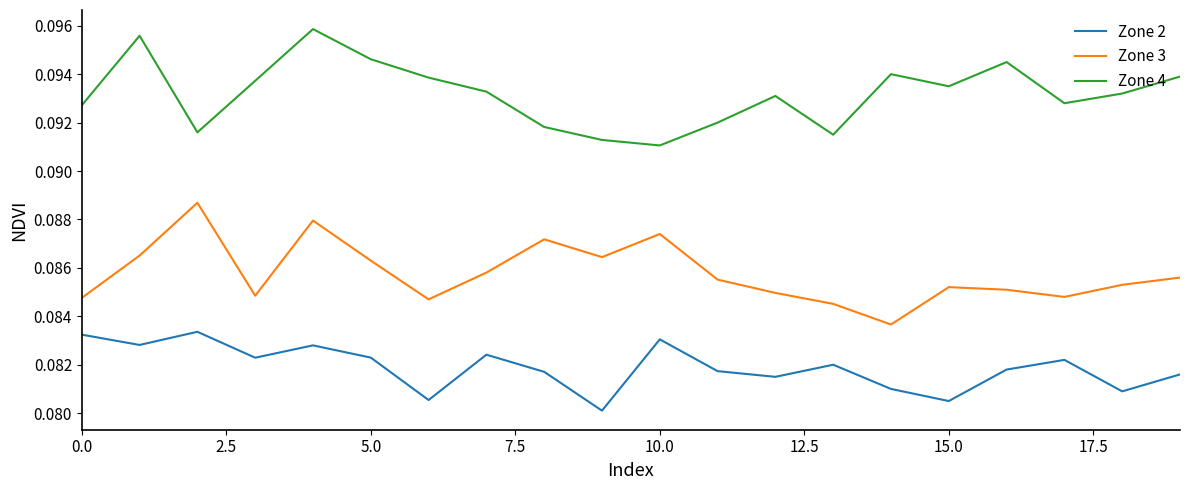

True or false: Zone 3 and Zone 2 intersect in this chart.

False